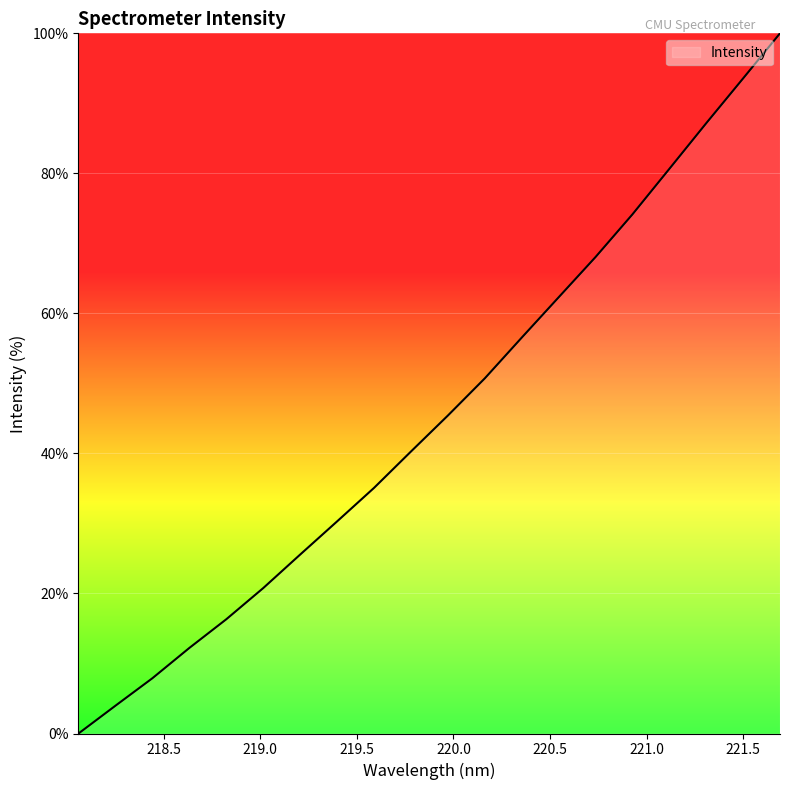

What is the greatest value displayed?

100.0